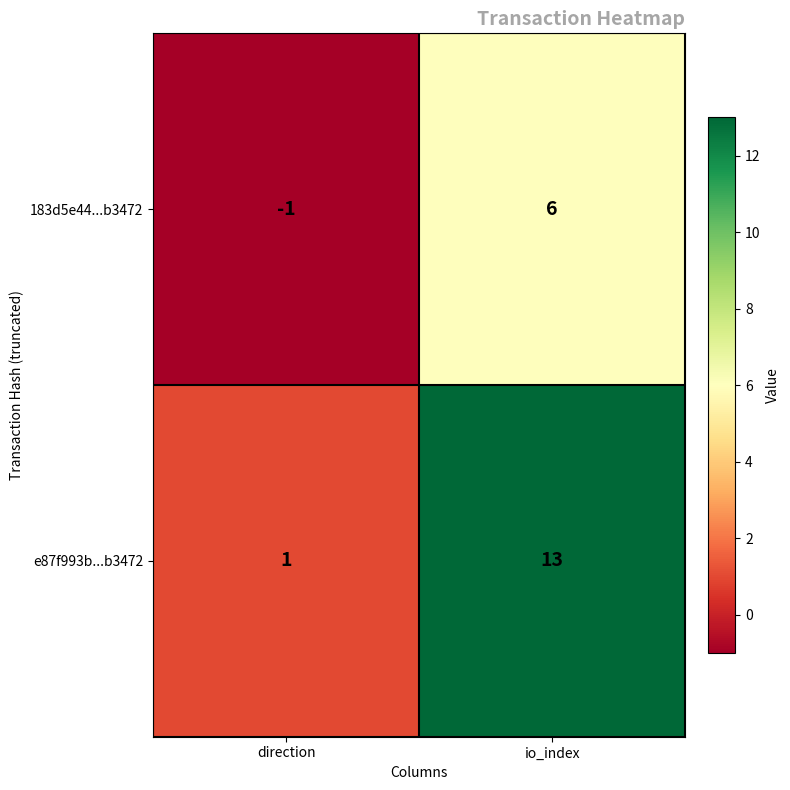

What is the sum of all 183d5e44...b3472 values?

5